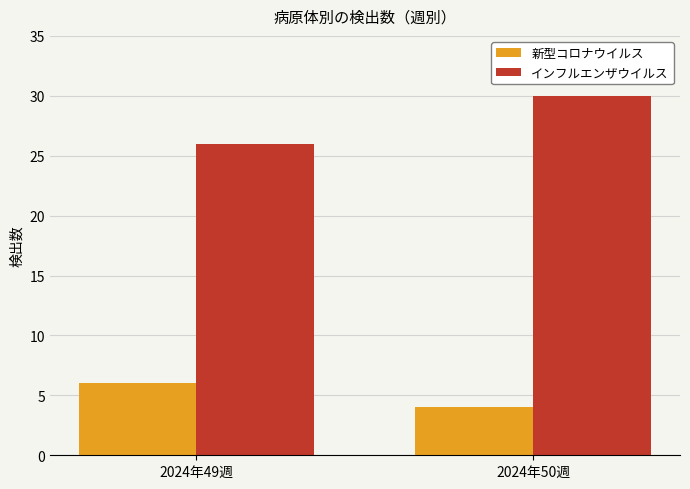

How many distinct data groups are displayed?

2